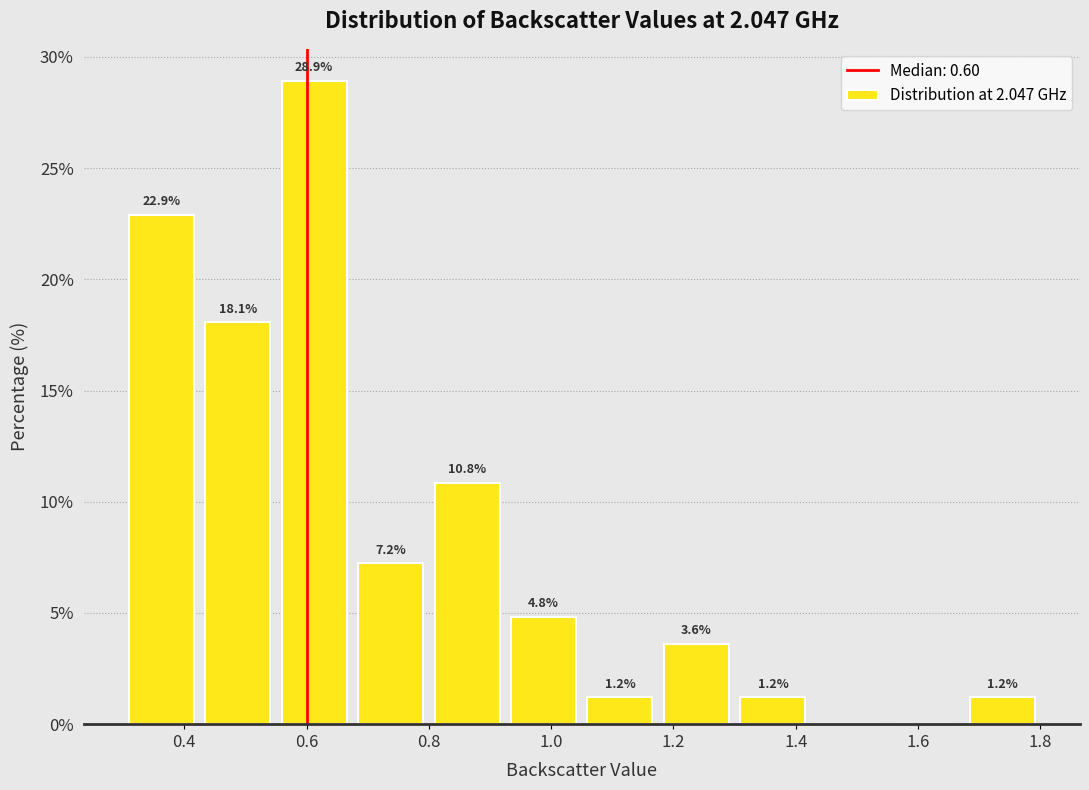

Which range on the x-axis has the tallest bar?

0.550 to 0.675